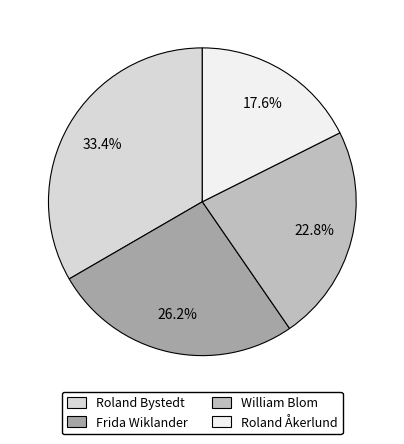

What is the ratio of the value at William Blom to the value at Roland Bystedt?

0.7